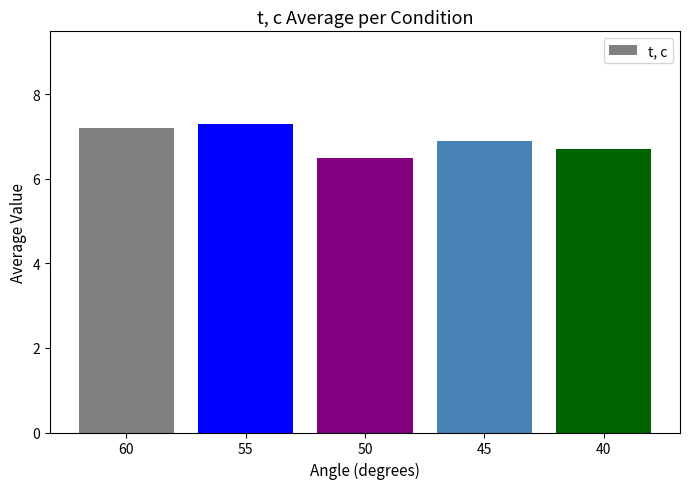

The value at 40 is 2.1. True or false?

False